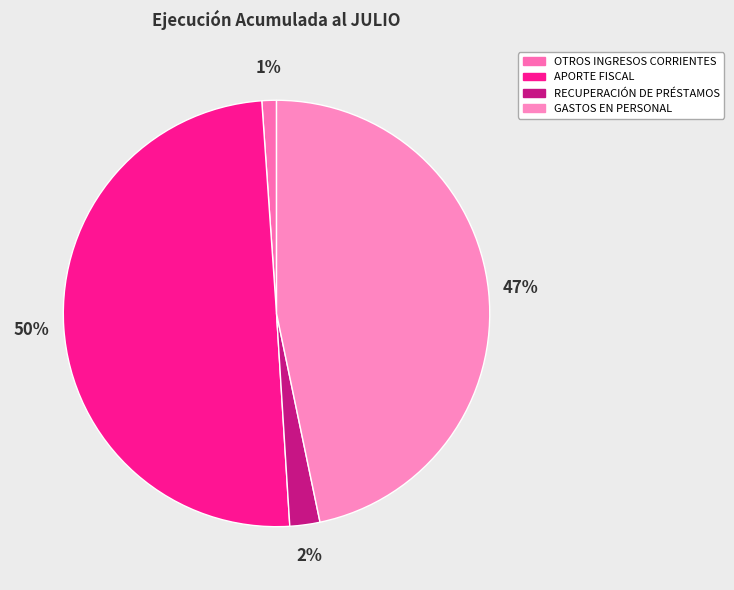

What is the total percentage of GASTOS EN PERSONAL and APORTE FISCAL?

96.6%